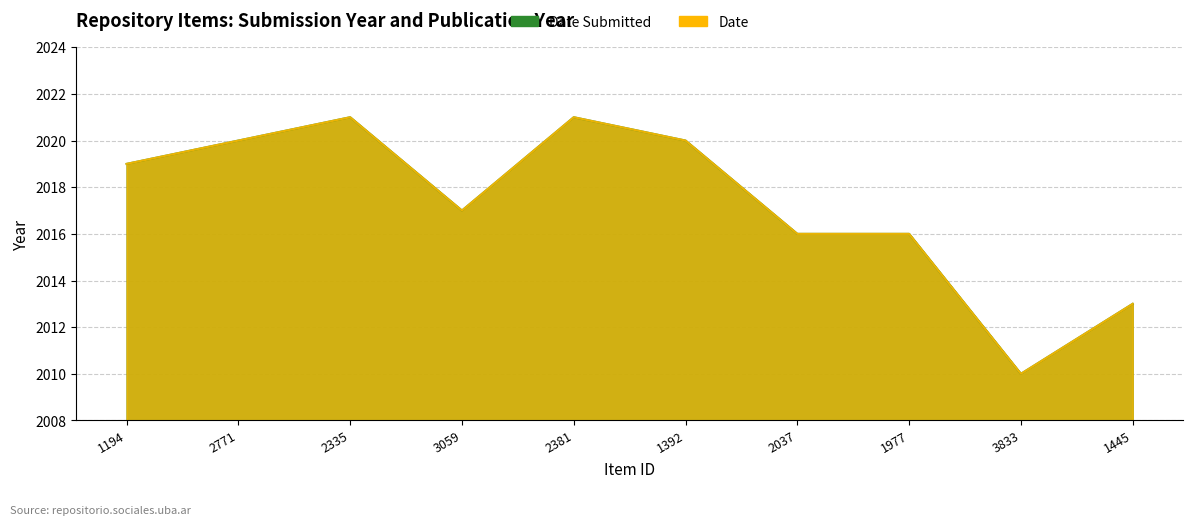

At which label does Date Submitted reach its peak?

2335